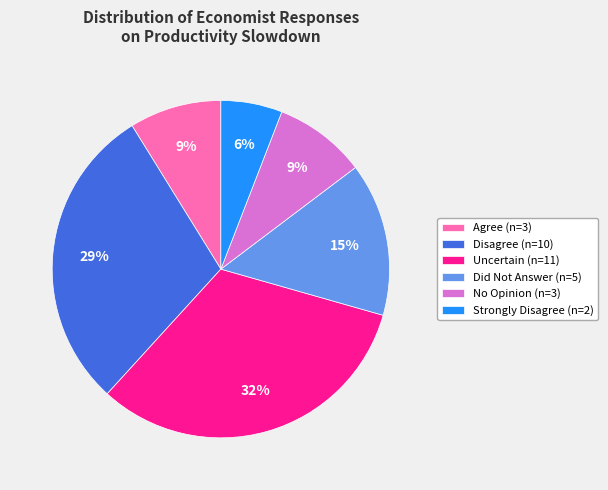

What percentage is the Did Not Answer (n=5) slice, to the nearest percent?

15%